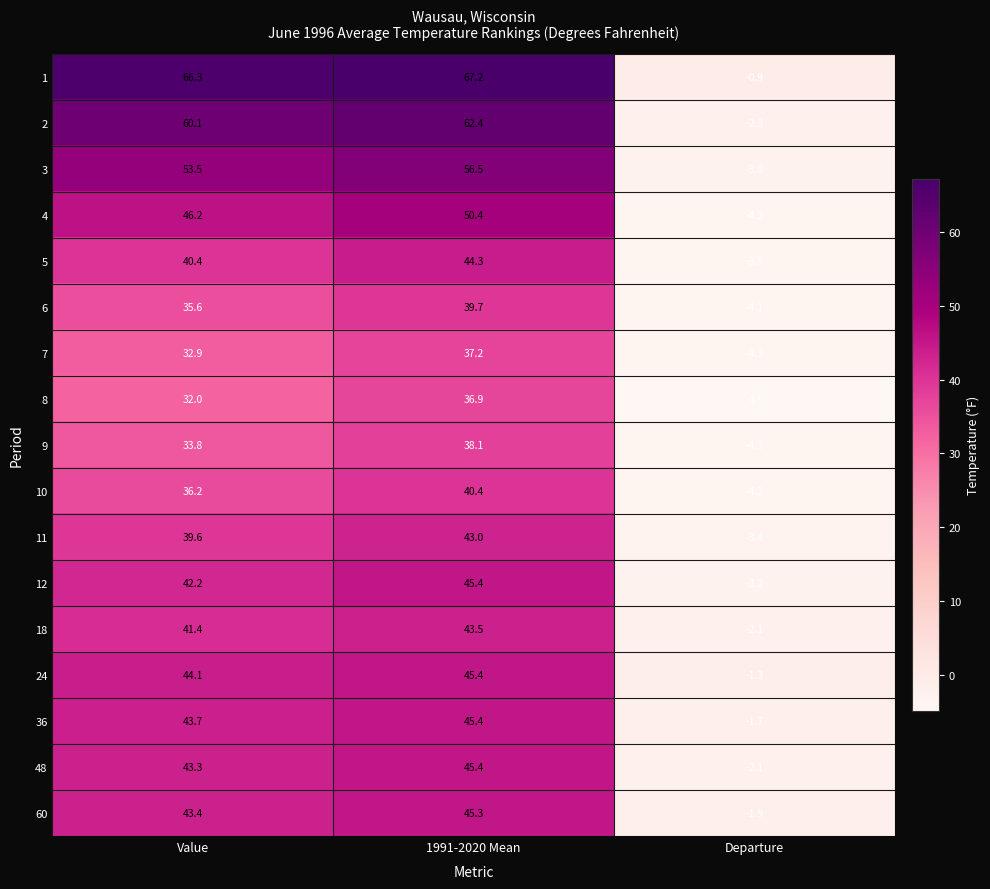

How many distinct data groups are displayed?

17